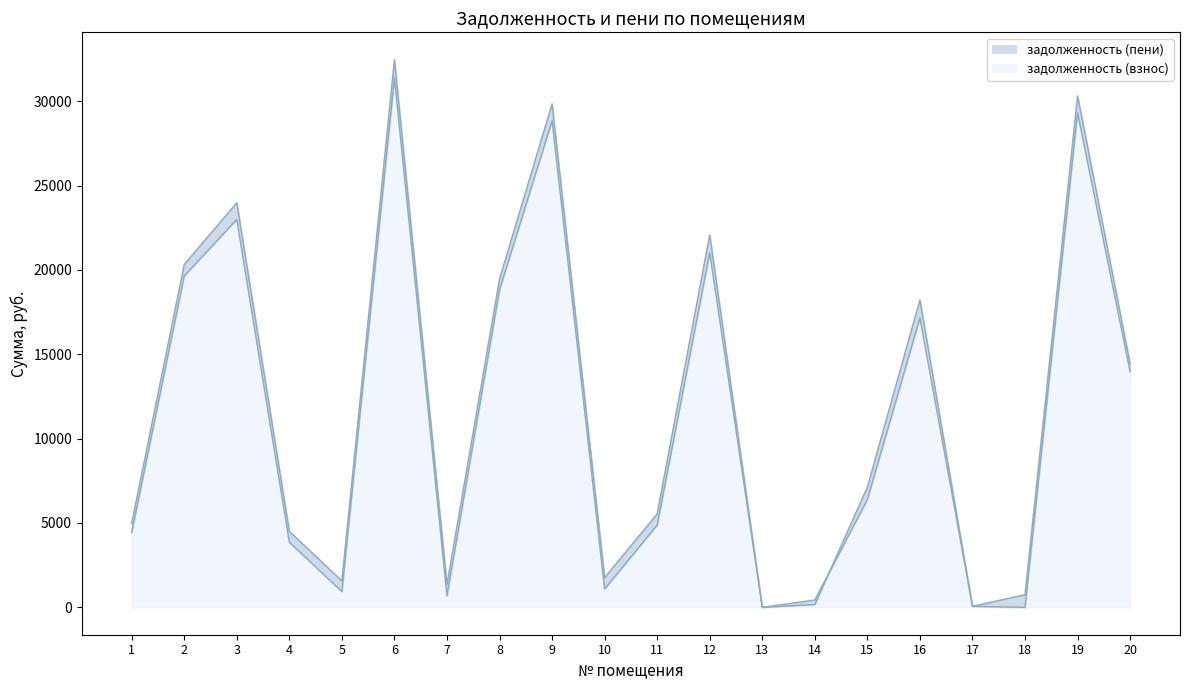

Is the value of задолженность (пени) at 1 greater than the value of задолженность (взнос) at 2?

No